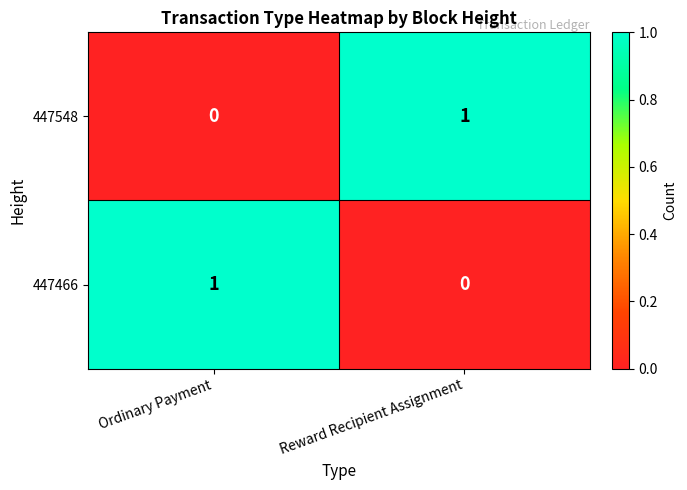

Is the value of 447548 at Ordinary Payment greater than the value of 447466 at Ordinary Payment?

No